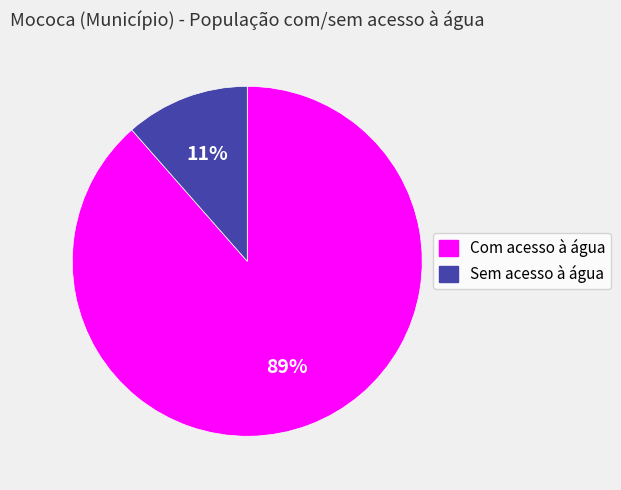

Is it true that Sem acesso à água is 11% of the pie?

True